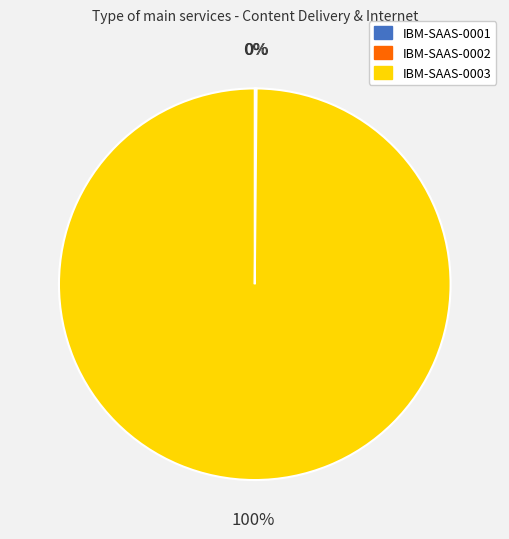

To the nearest percent, what portion does IBM-SAAS-0003 represent?

100%